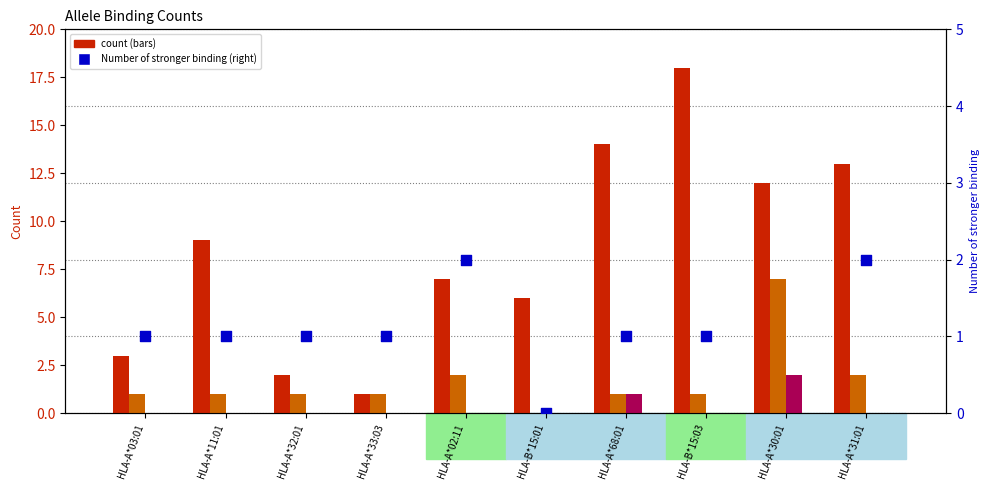

Is the value of Number of stronger binding at HLA-A*03:01 greater than the value of Number of tight binding at HLA-A*02:11?

No